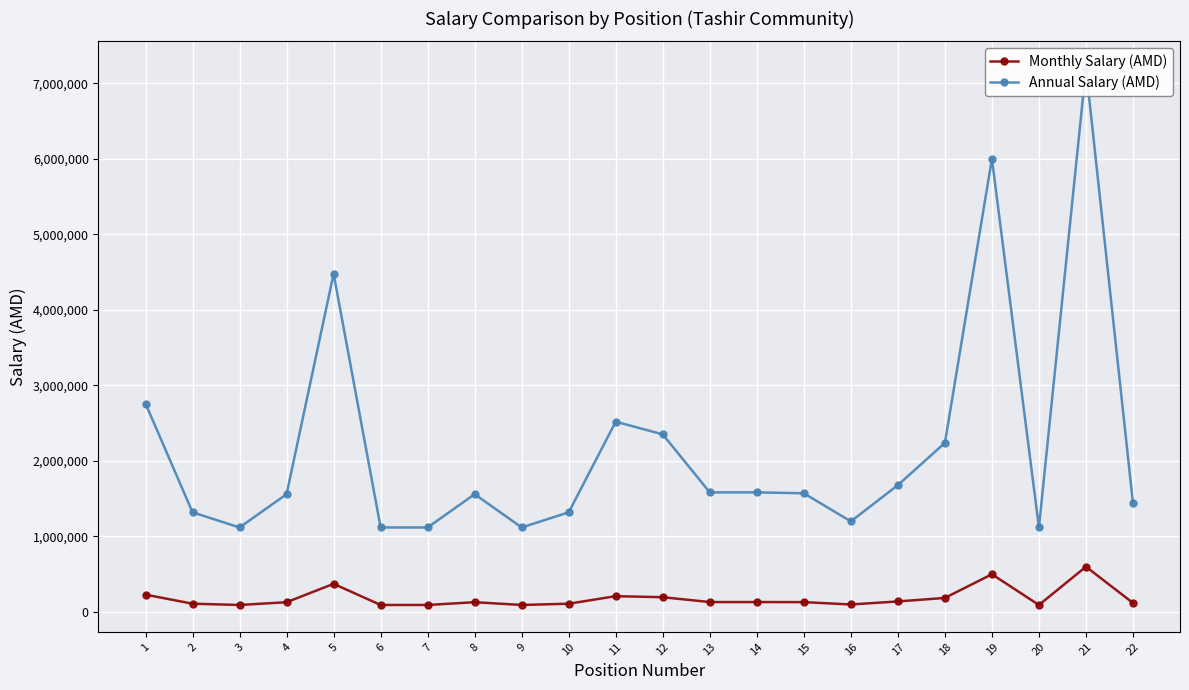

Reading right to left, what are all the values shown in this chart?

Monthly Salary (AMD): 120000	600000	93300	500000	186600	140000	100000	131000	132000	132000	196000	210000	110000	93300	130000	93300	93300	373200	130000	93300	110000	230000
Annual Salary (AMD): 1440000	7200000	1119600	6000000	2239200	1680000	1200000	1572000	1584000	1584000	2352000	2520000	1320000	1119600	1560000	1119600	1119600	4478400	1560000	1119600	1320000	2760000